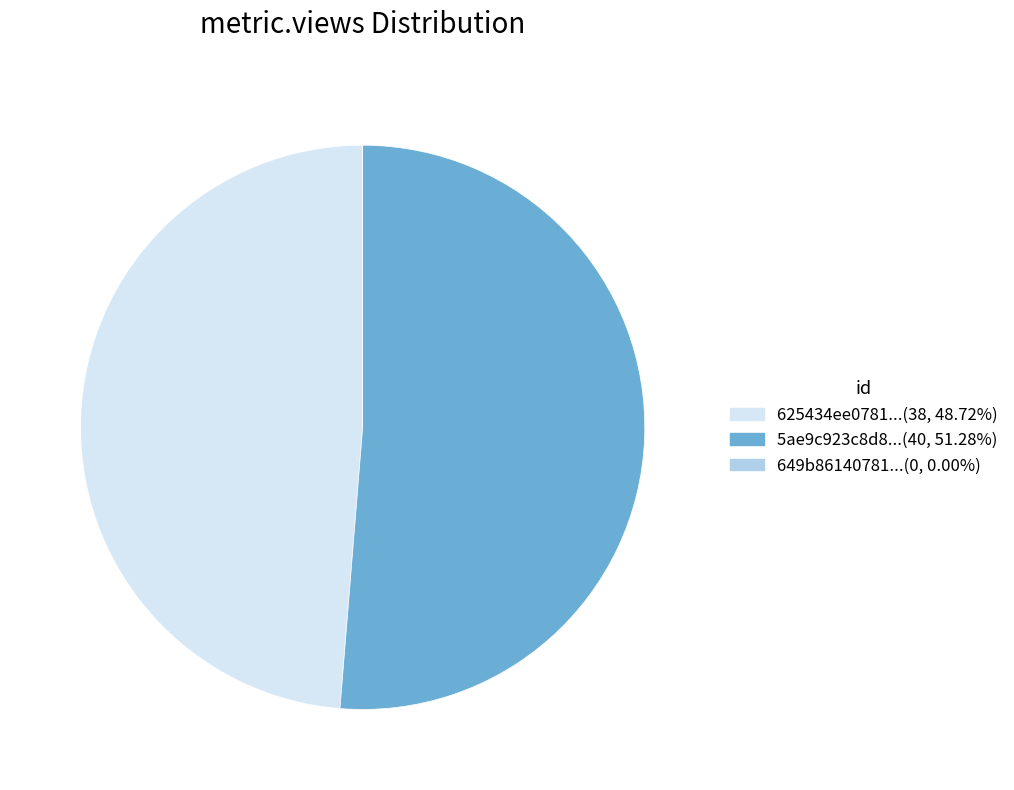

Approximately how many times larger is the value at 5ae9c923c8d8...(40, 51.28%) compared to 625434ee0781...(38, 48.72%)?

1.1